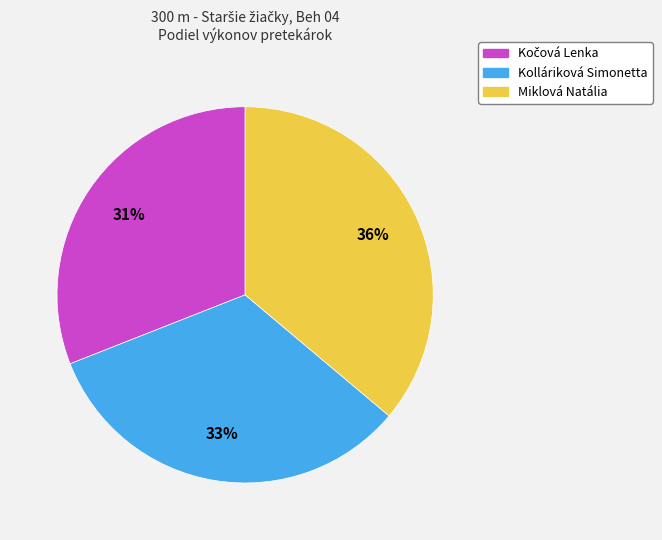

How many segments does this pie chart have?

3